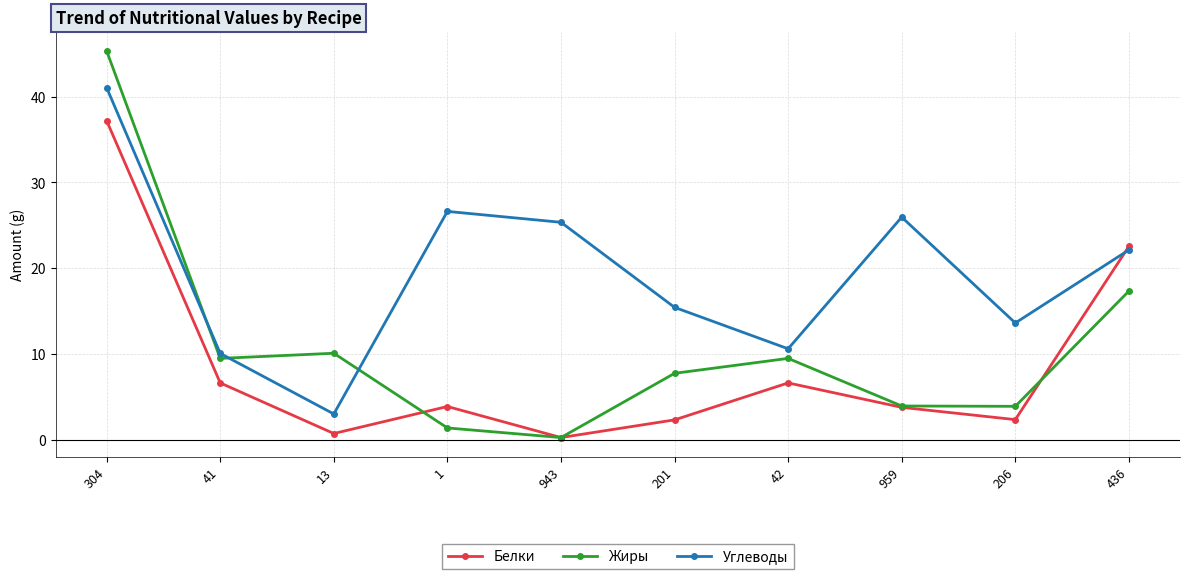

True or false: Жиры has a value of 1.5 at 959.

False